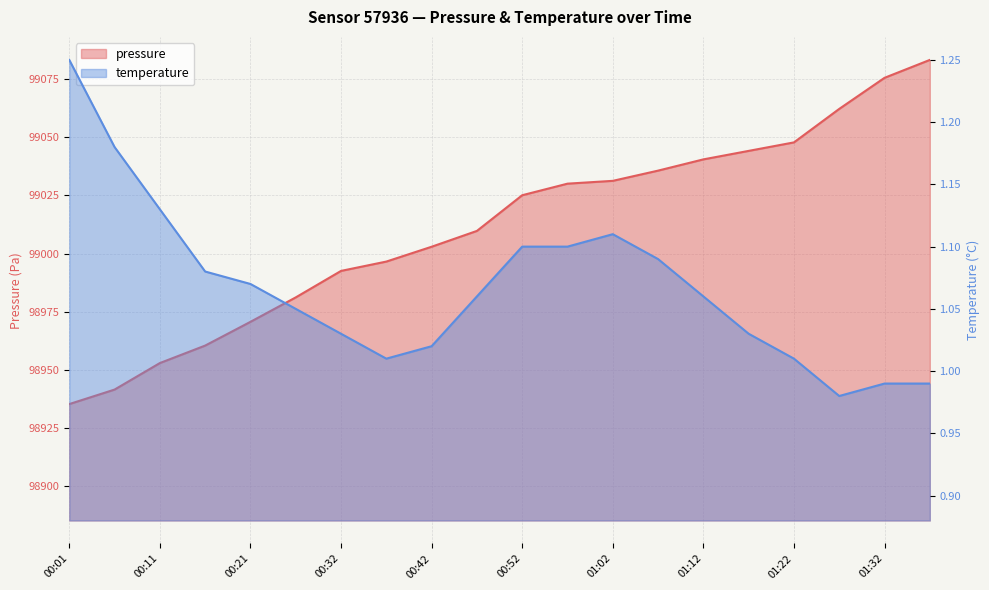

List the series in order of their overall mean, highest first.

pressure, temperature